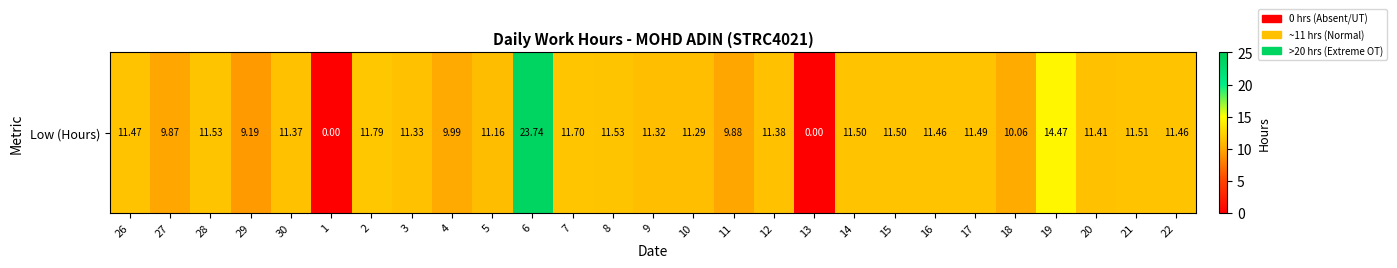

What value does the data have at 5?

11.2